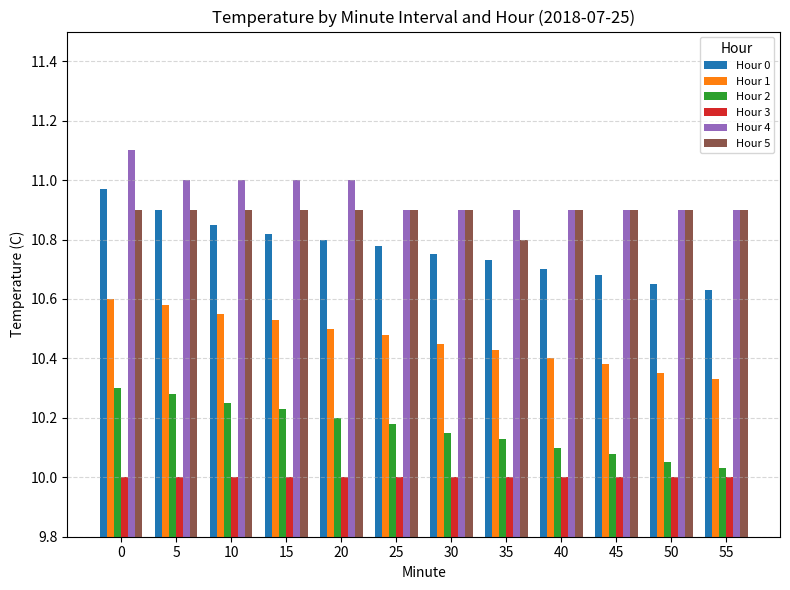

Which series has the widest spread of values?

Hour 0